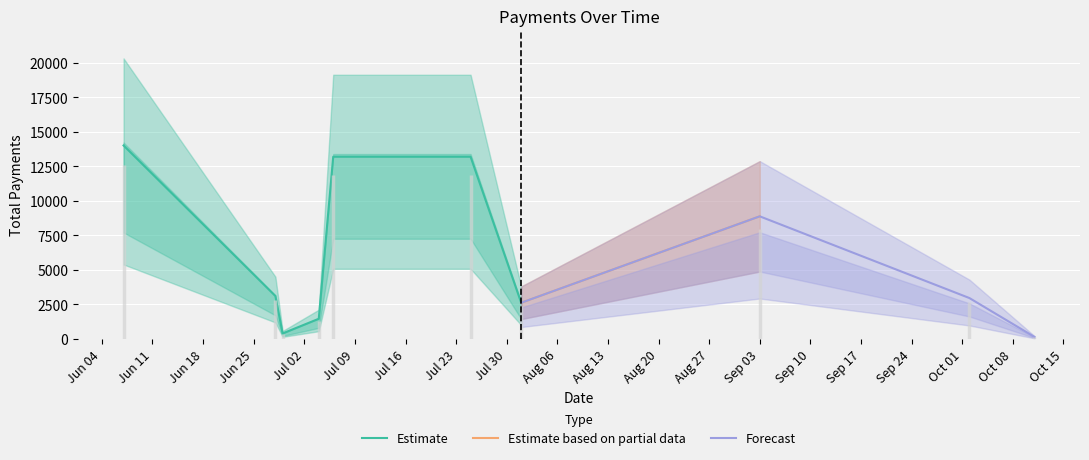

List the labels in order of value, largest first.

07/06/2018, 06/07/2018, 25/07/2018, 03/09/2018, 28/06/2018, 02/10/2018, 01/08/2018, 04/07/2018, 29/06/2018, 11/10/2018